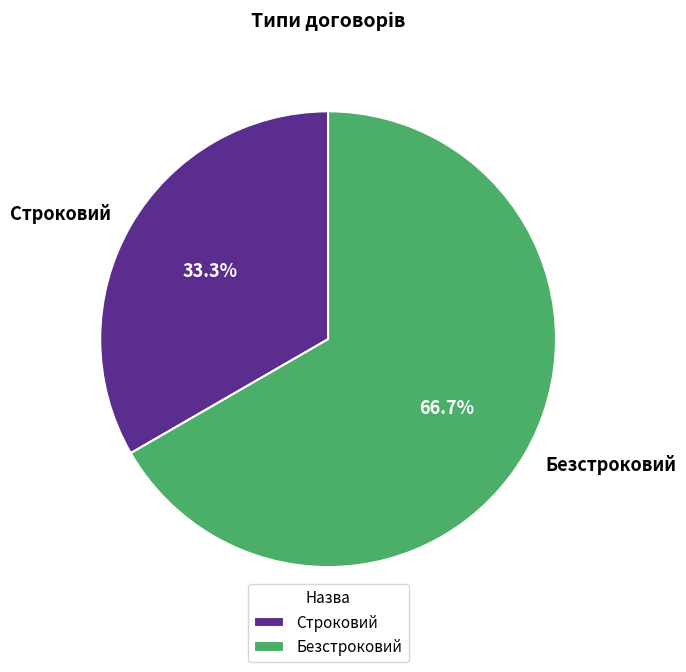

Is the sum of Безстроковий and Строковий greater than half?

Yes